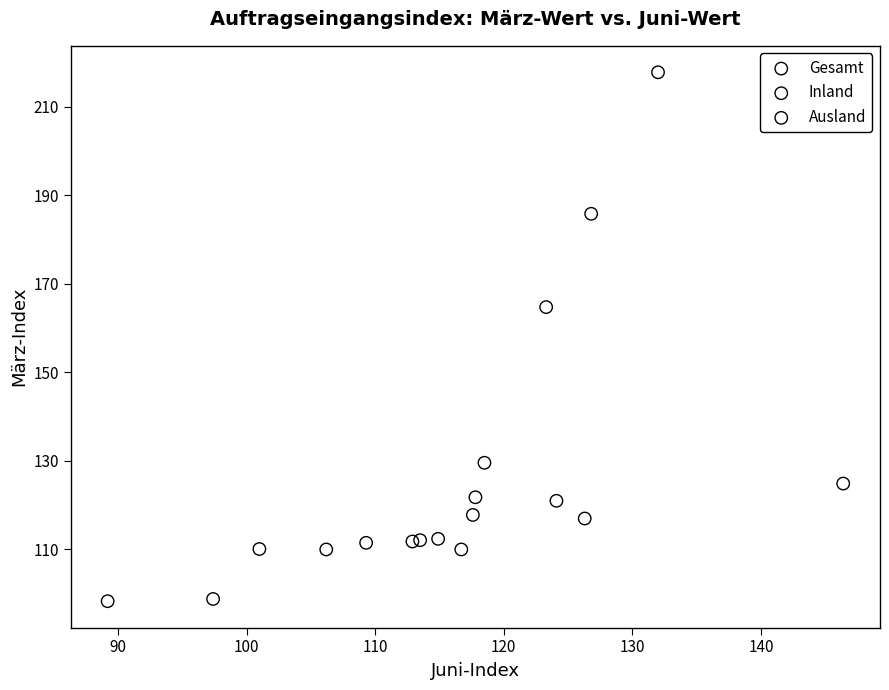

Which series reaches the maximum Y coordinate?

Inland